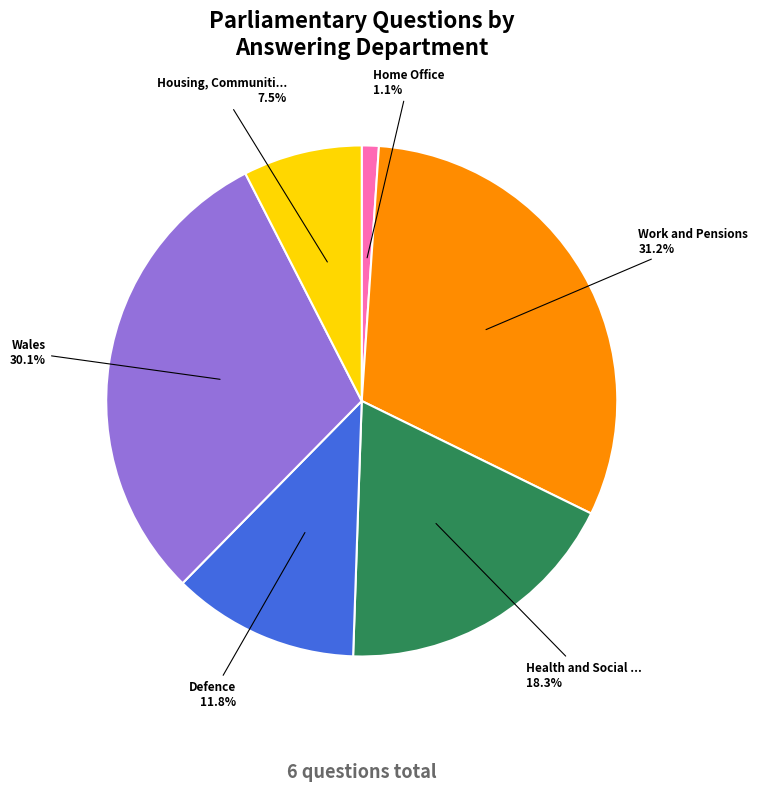

Is there any slice that represents more than half of the pie?

No